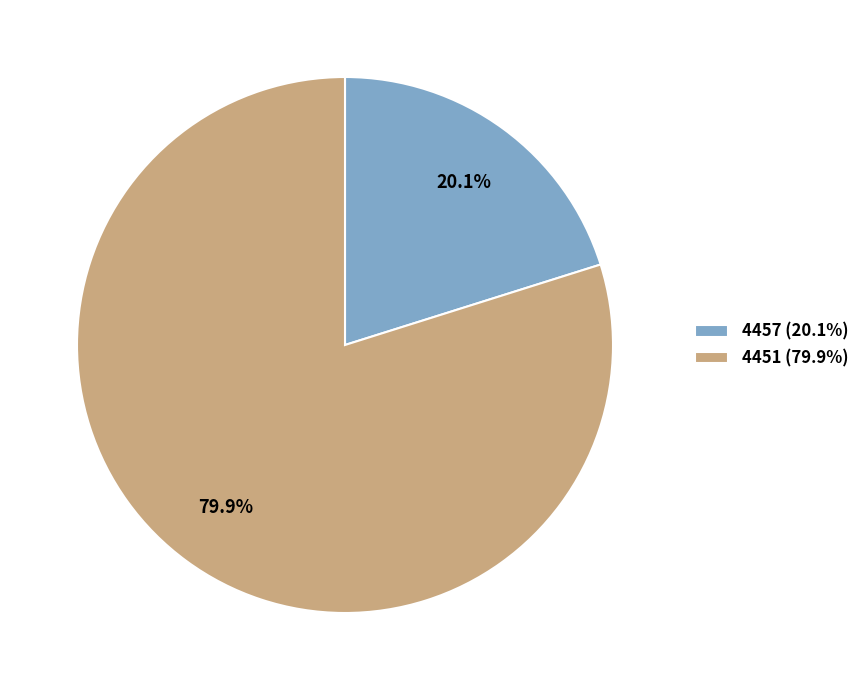

Count the number of slices in the pie.

2